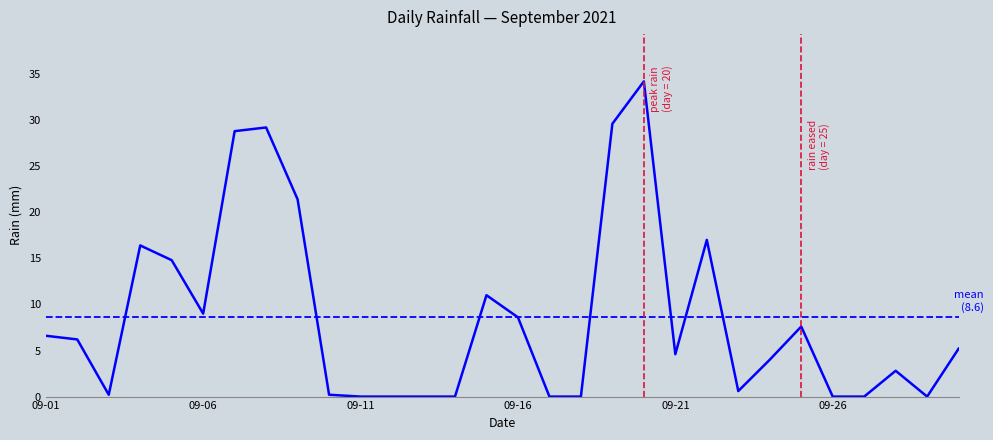

The chart shows a value of 7.6 at 2021-09-25. True or false?

True